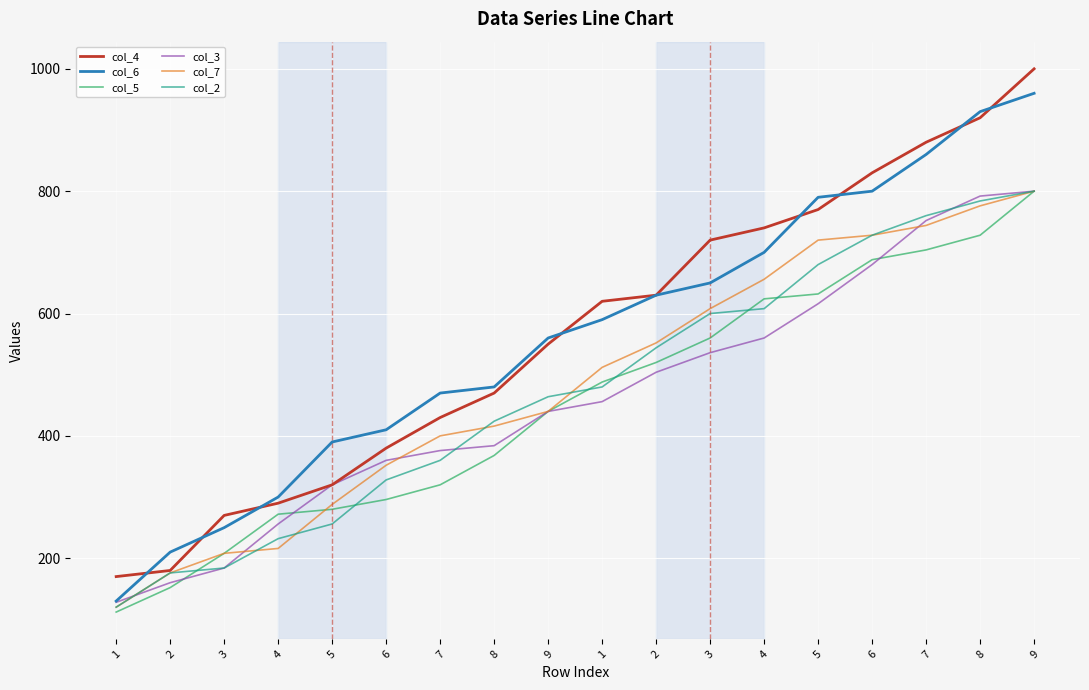

The col_3 series shows 560 at 4. True or false?

True